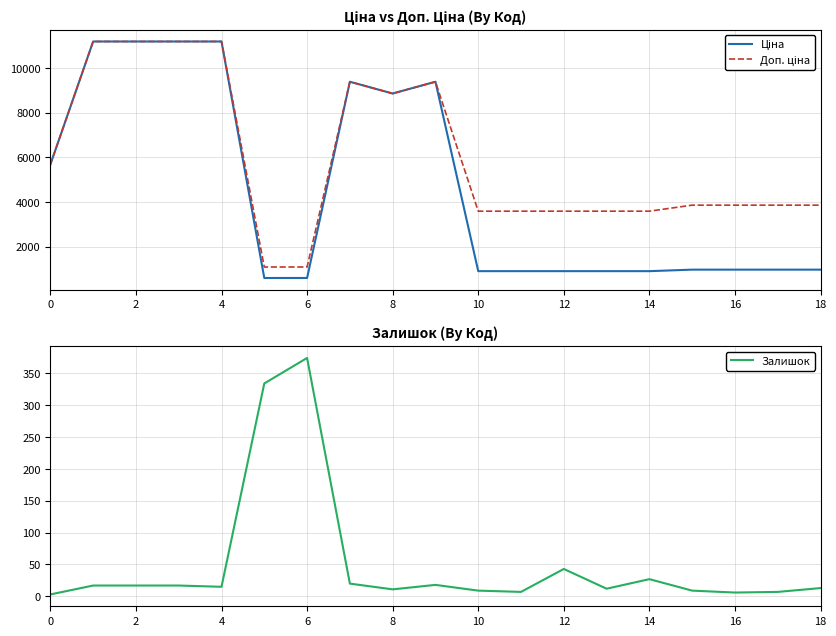

Is it true that Залишок equals 3 at 0?

True